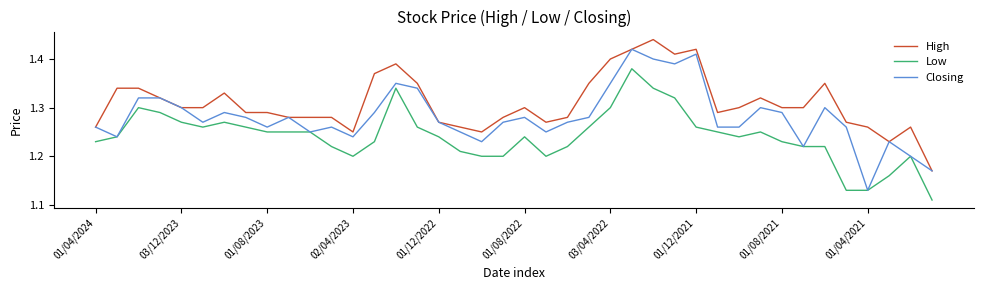

Count the number of data series in this chart.

3